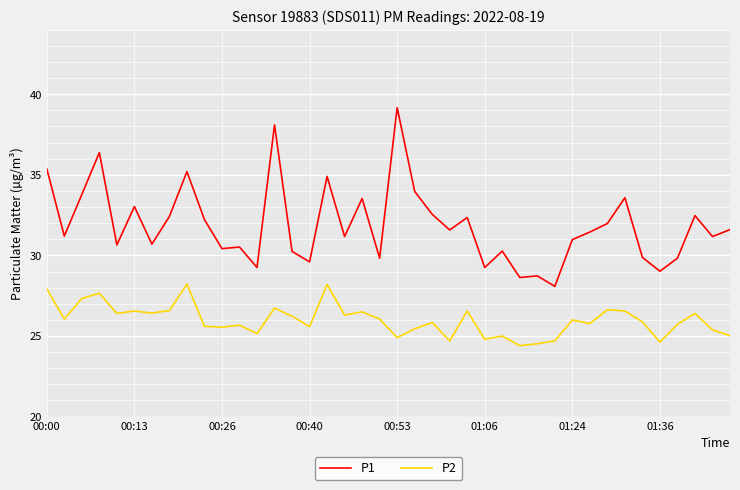

How many values in the P2 series are below 26?

20